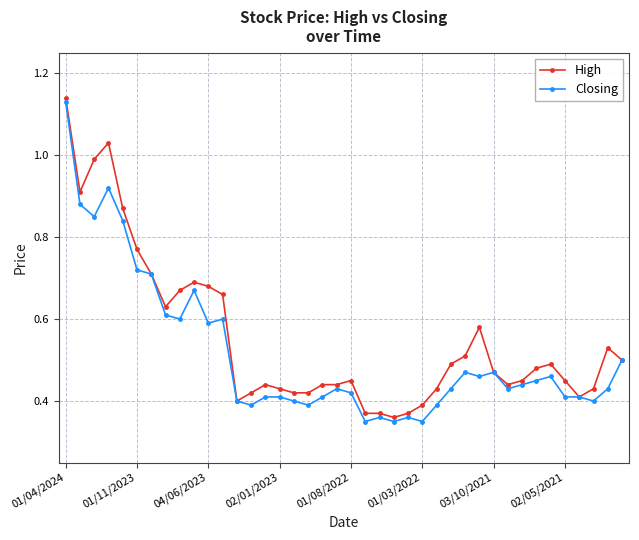

Count the Closing values in the range 0 to 1.

39